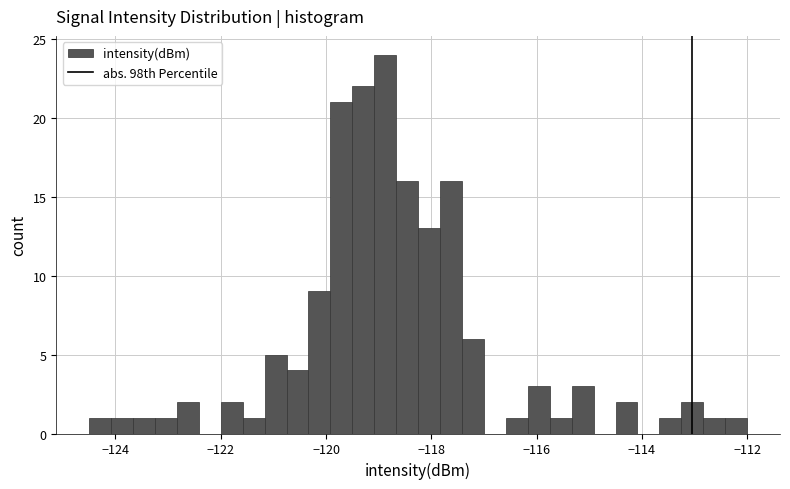

Read against the x-axis, roughly where is the centre of the tallest bar?

-118.8